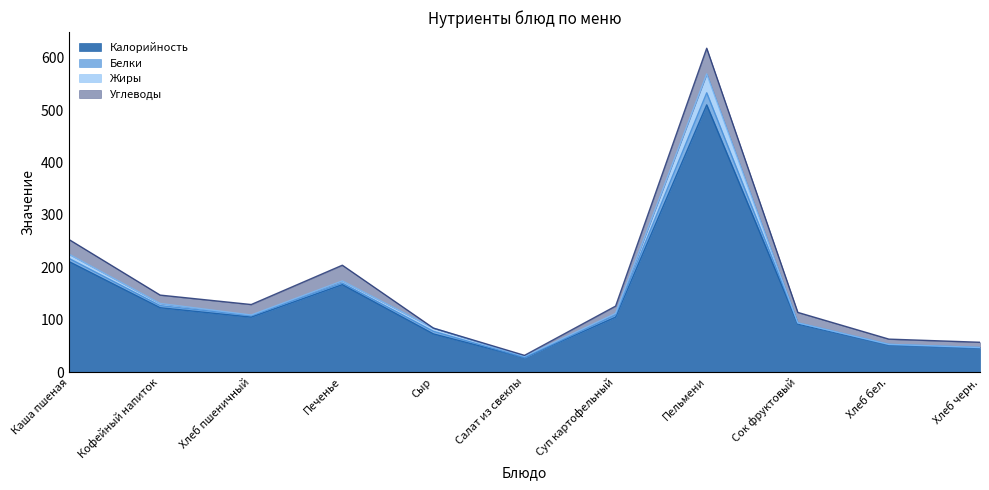

Where is the first local minimum for Жиры?

Хлеб пшеничный